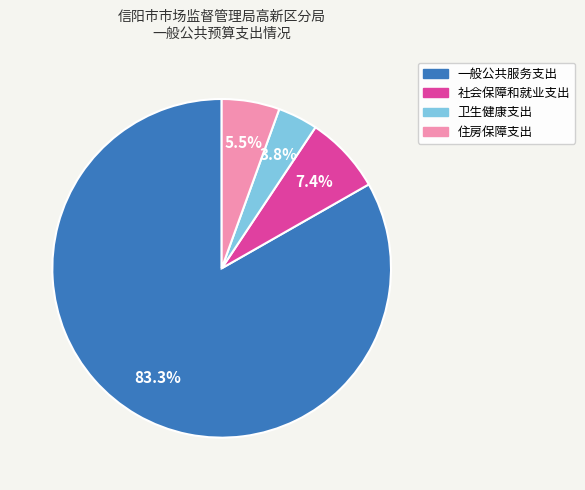

Does 一般公共服务支出 account for over 50% of the chart?

Yes